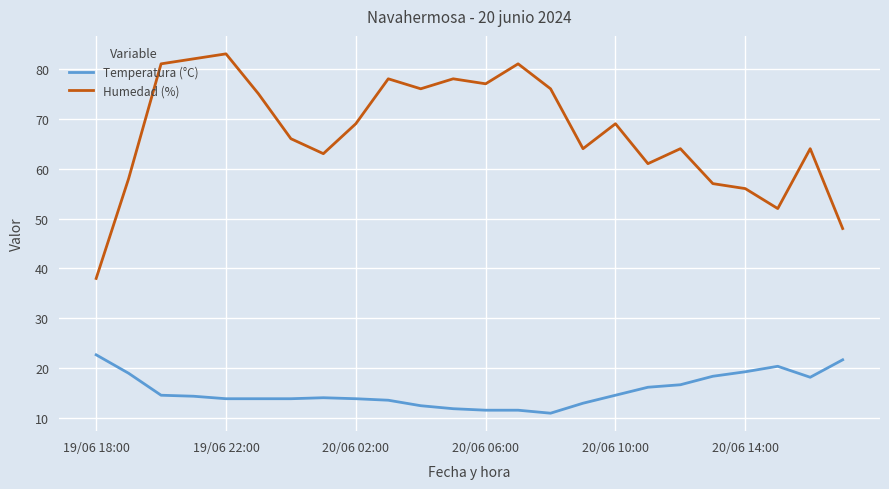

In Humedad (%), how many points are lower than both neighbors (excluding endpoints)?

6